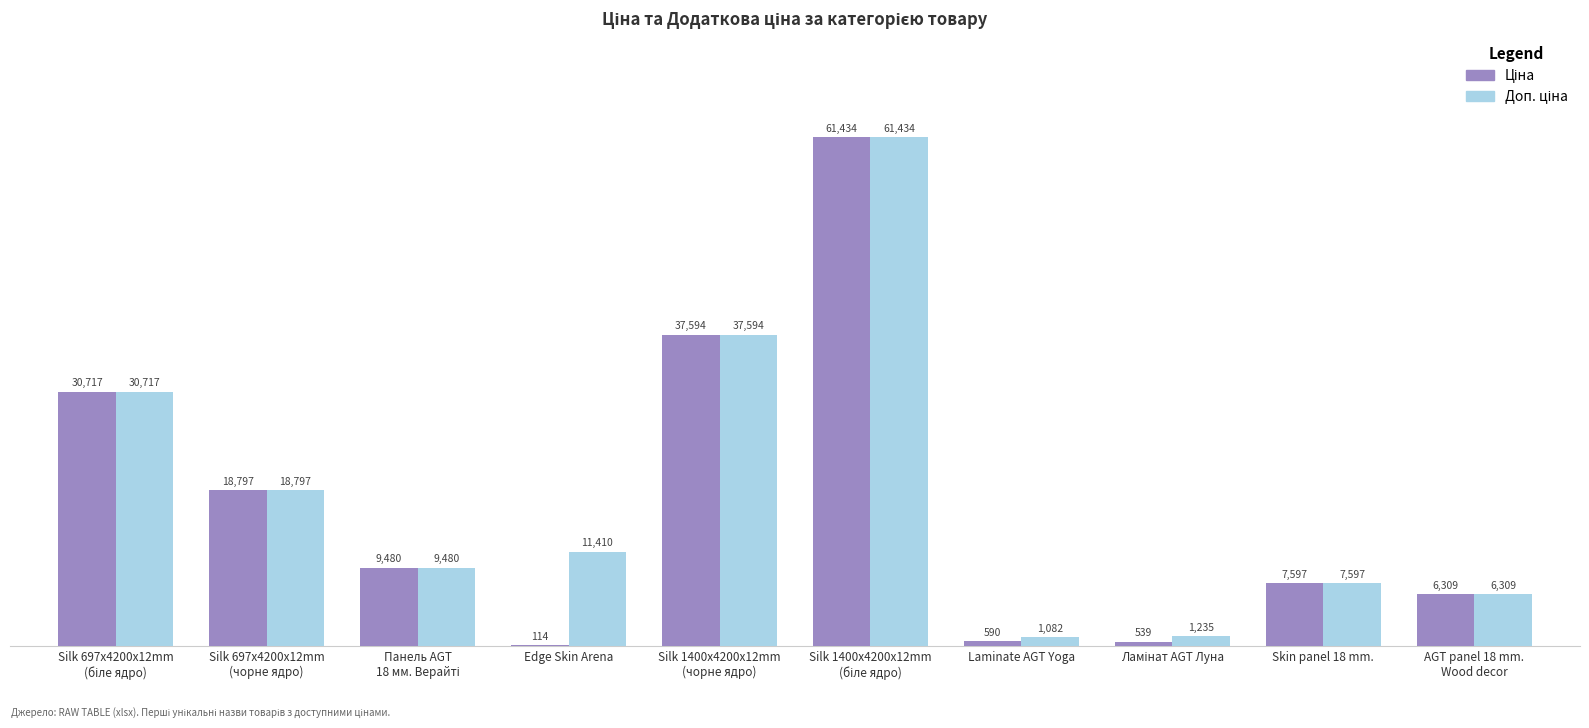

What is the label of the 5th bar from the right?

Silk 1400x4200x12mm
(біле ядро)